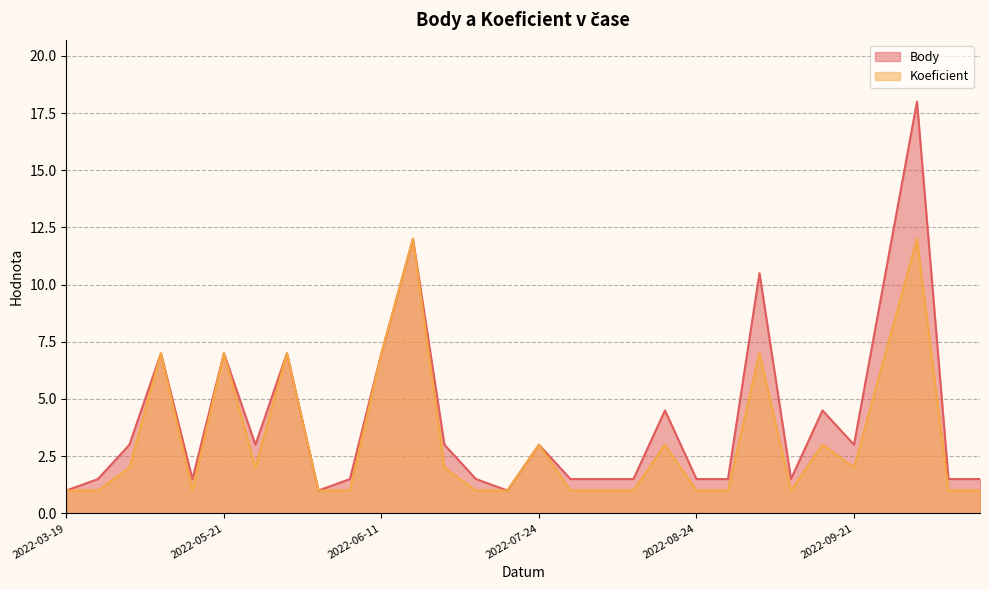

Reading left to right, what are all the values shown in this chart?

Body: 1.0	1.5	3.0	7.0	1.5	7.0	3.0	7.0	1.0	1.5	7.0	12.0	3.0	1.5	1.0	3.0	1.5	1.5	1.5	4.5	1.5	1.5	10.5	1.5	4.5	3.0	10.5	18.0	1.5	1.5
Koeficient: 1.0	1.0	2.0	7.0	1.0	7.0	2.0	7.0	1.0	1.0	7.0	12.0	2.0	1.0	1.0	3.0	1.0	1.0	1.0	3.0	1.0	1.0	7.0	1.0	3.0	2.0	7.0	12.0	1.0	1.0